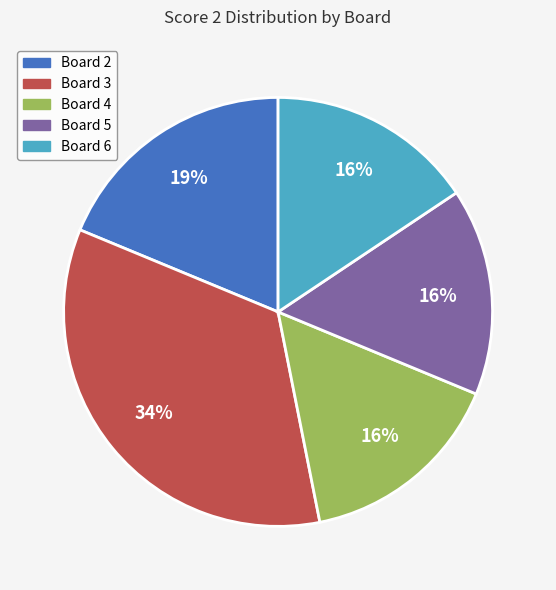

Is Board 2 the majority of the pie?

No